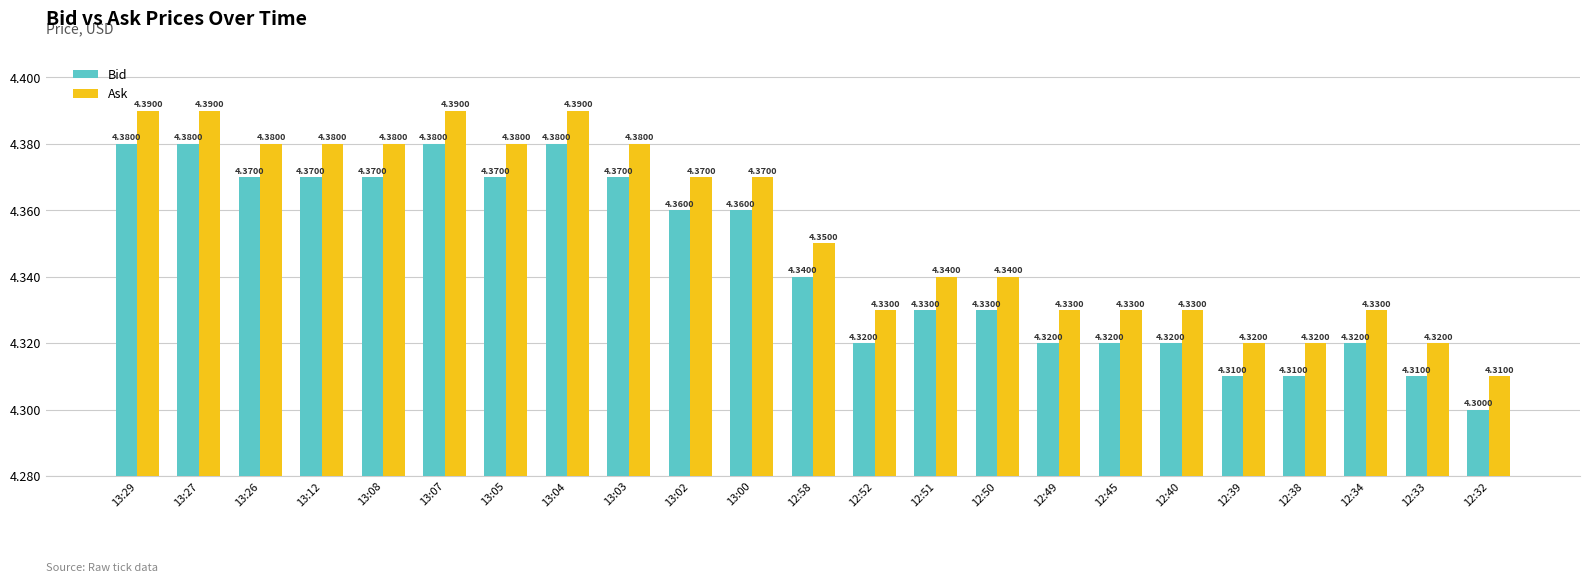

What is the sum of all Ask values?

100.2